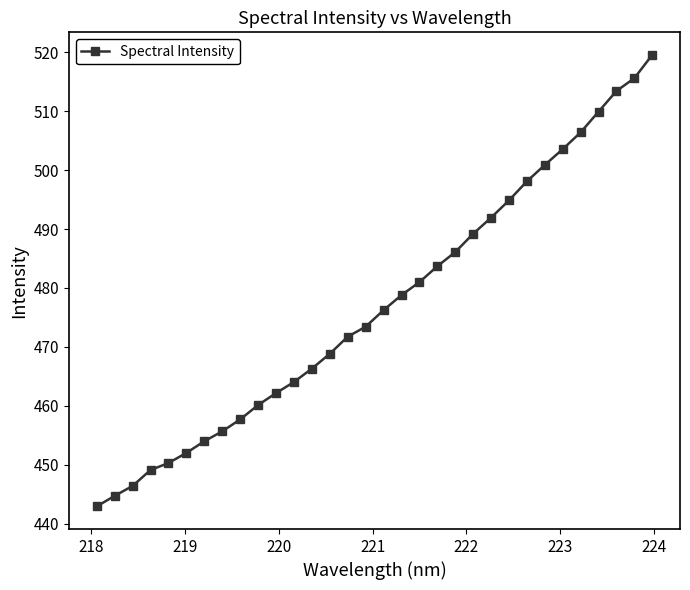

What is the maximum value shown in the chart?

519.5